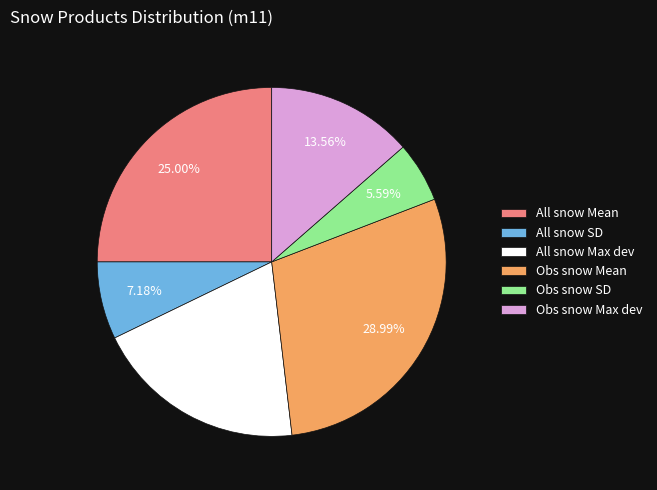

Which slice is the smallest?

Obs snow SD